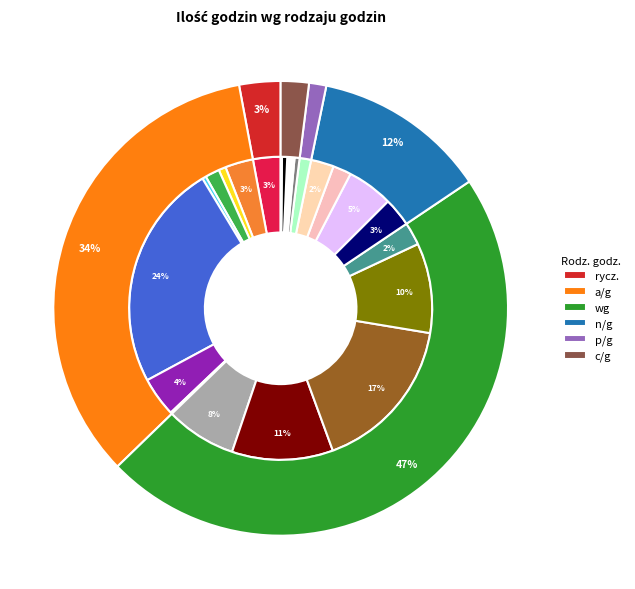

True or false: 20 accounts for 2% of the total.

True